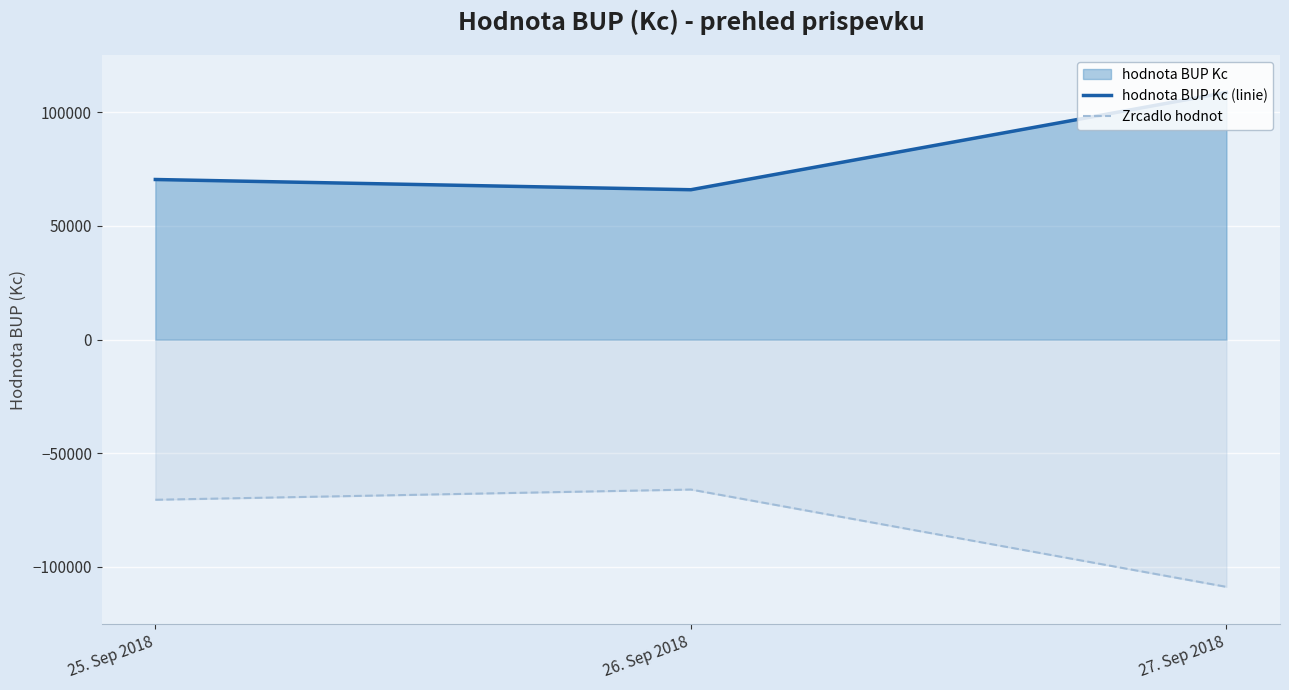

Reading left to right, list all the values displayed in this chart.

hodnota BUP Kc (linie): 25. Sep 2018=70437	26. Sep 2018=65938	27. Sep 2018=108745
Zrcadlo hodnot: 25. Sep 2018=-70437	26. Sep 2018=-65938	27. Sep 2018=-108745